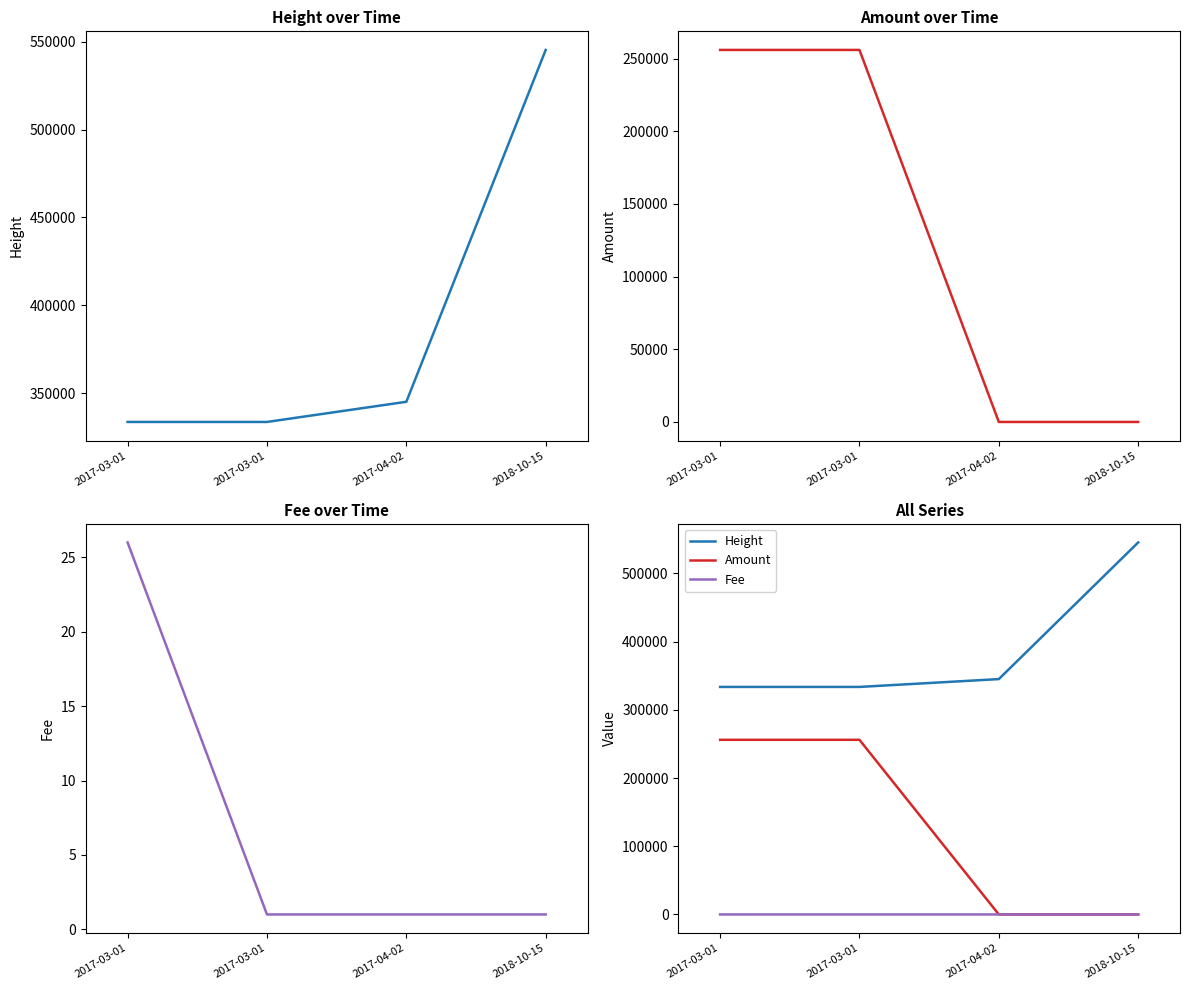

What is the label of the 2nd point from the left?

2017-03-01